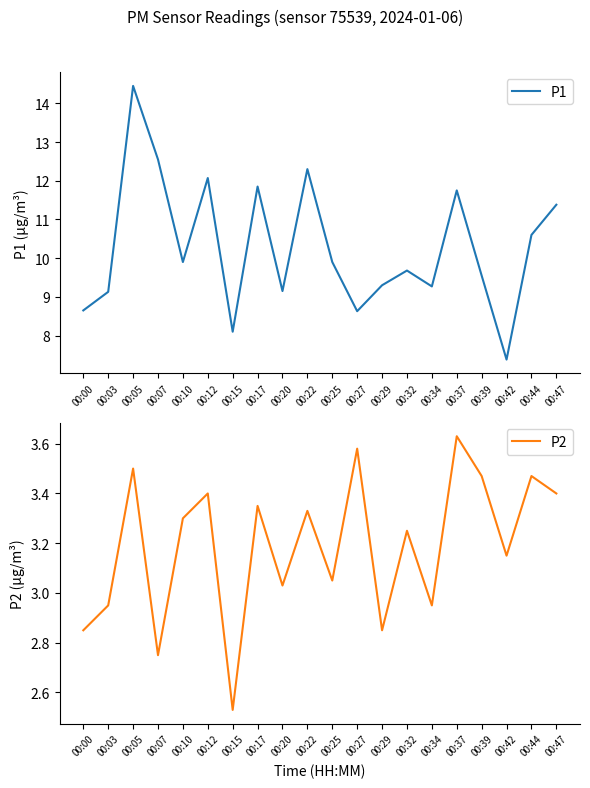

Is it true that P1 equals 9.6 at 00:39?

True